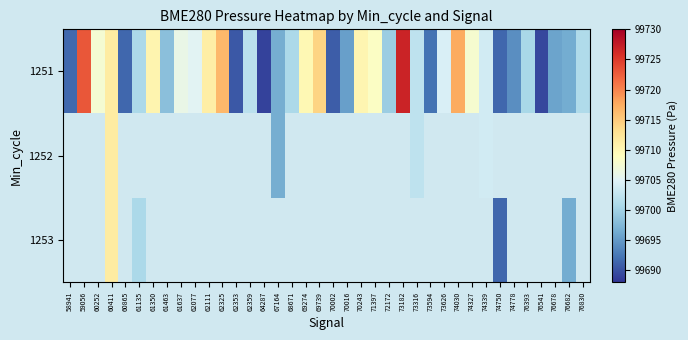

What is the smallest value displayed?

99689.0